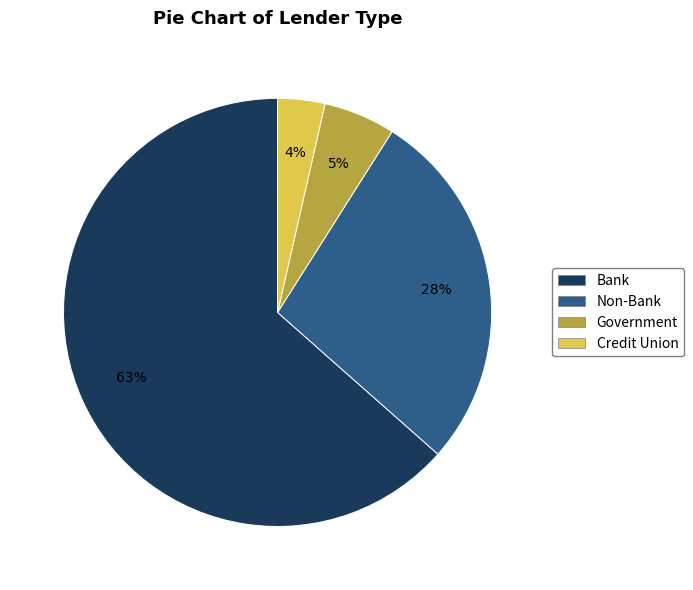

To the nearest percent, what is the difference between the Bank and Government slice percentages?

58%